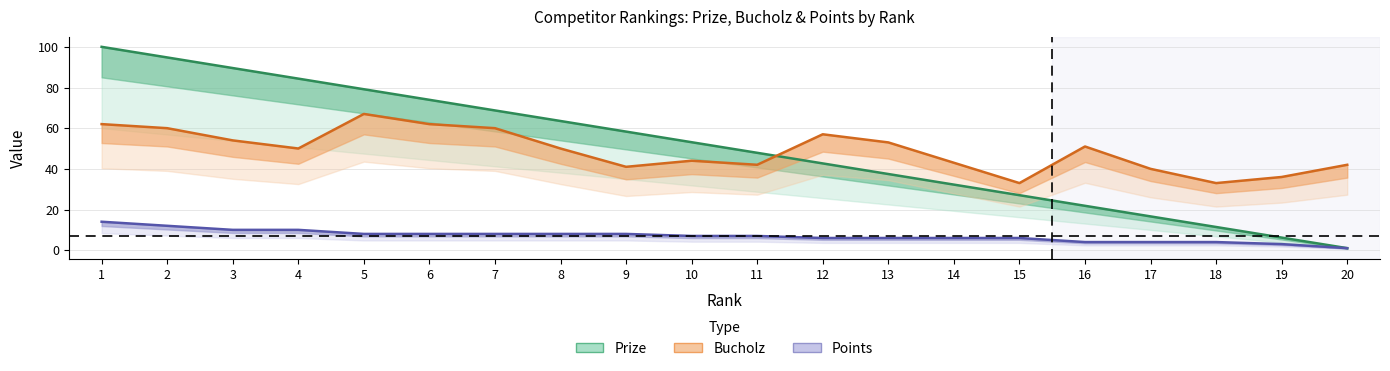

Which category has the lowest value across all series?

20